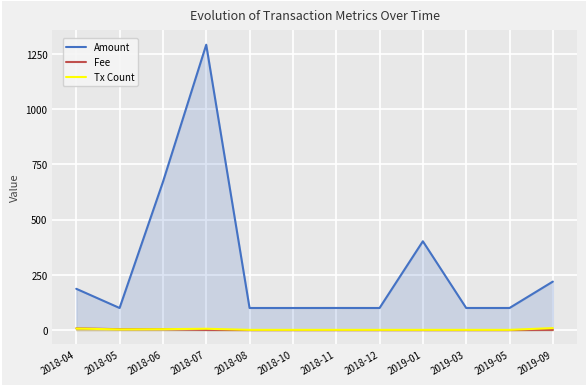

Which series has the largest total across all categories?

Amount